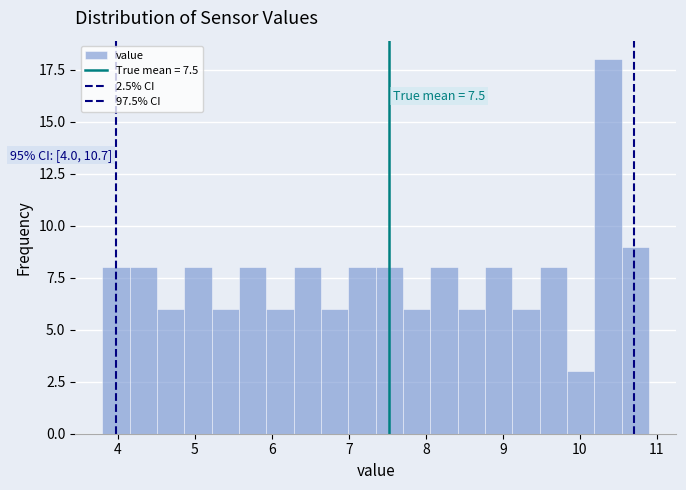

Read against the x-axis, roughly where is the centre of the tallest bar?

10.4